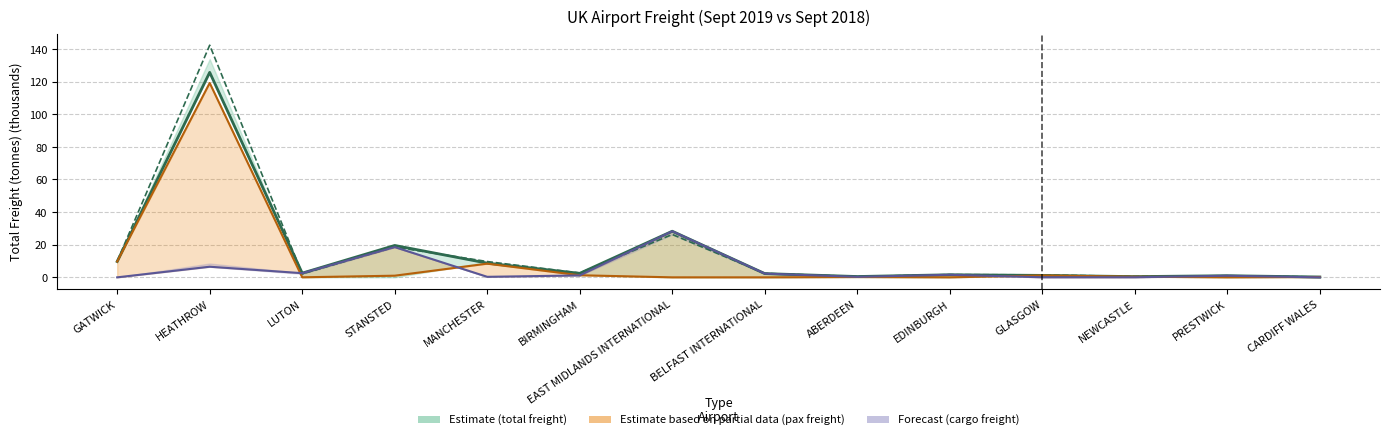

At which label does the data first exceed 2?

GATWICK